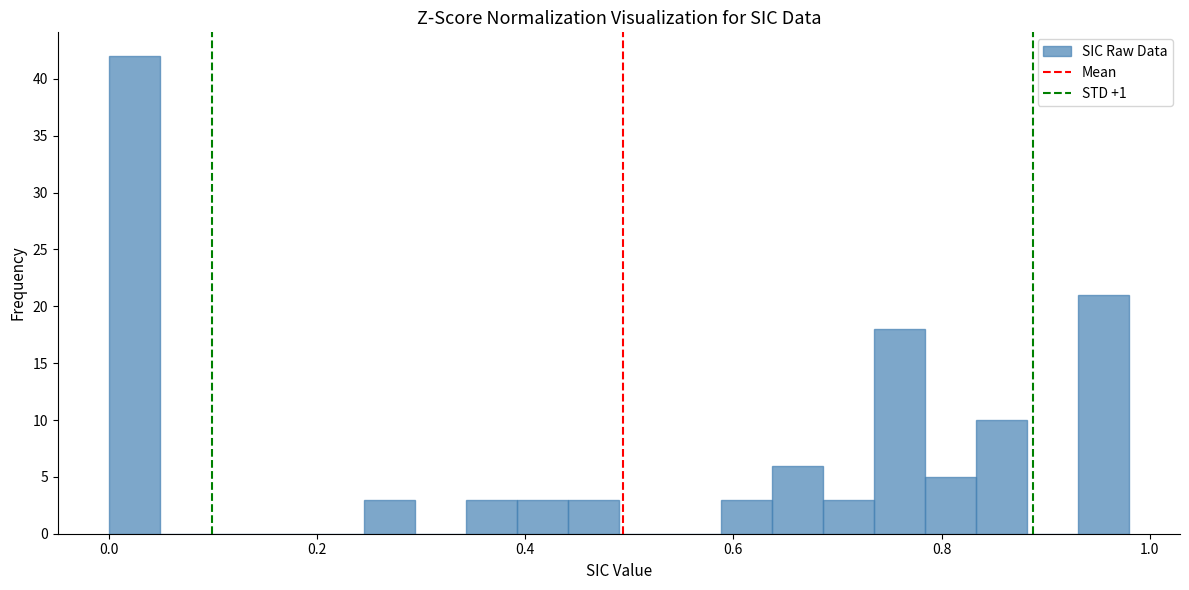

Read against the x-axis, roughly where is the centre of the tallest bar?

0.02